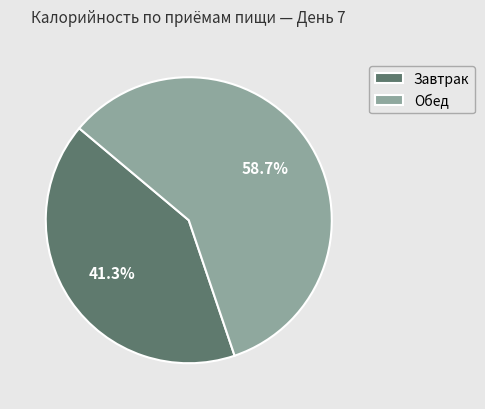

To the nearest percent, what percentage of the pie is Обед?

59%